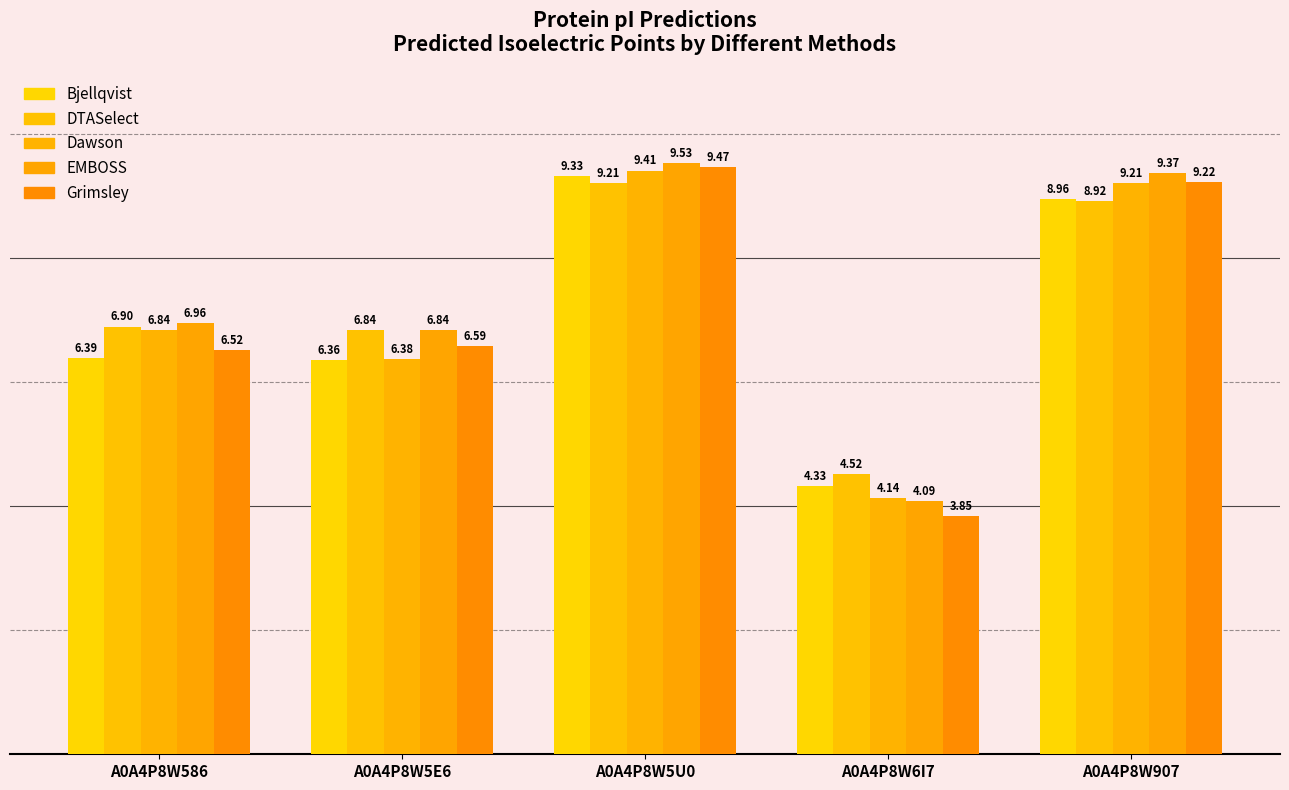

What is the total value across all series at A0A4P8W6I7?

20.9